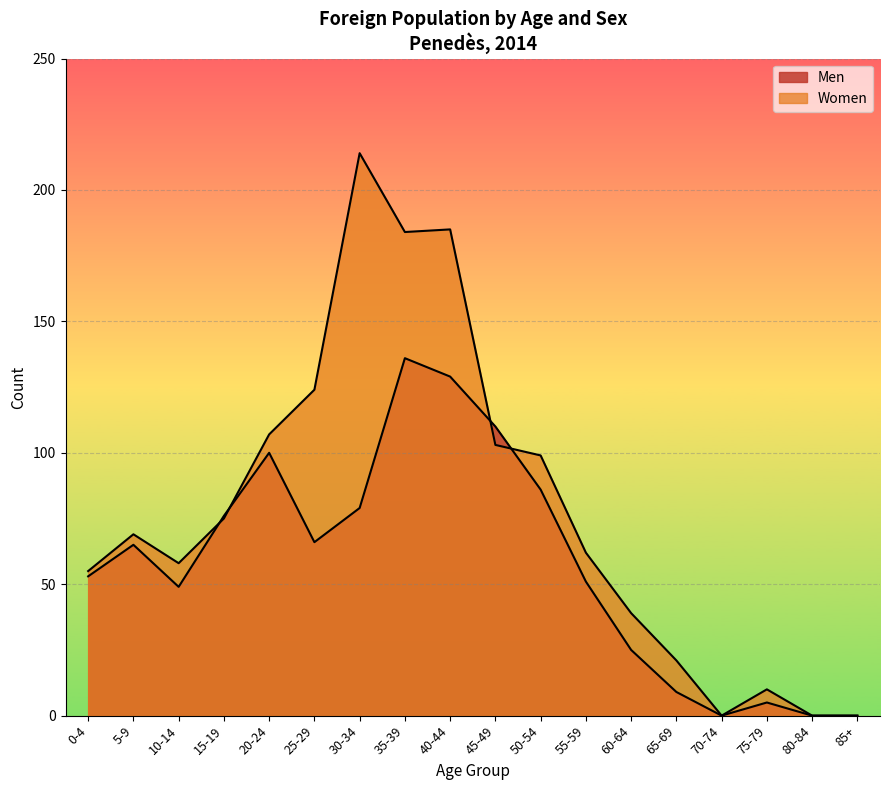

Does the chart display data point markers on the line(s)?

No